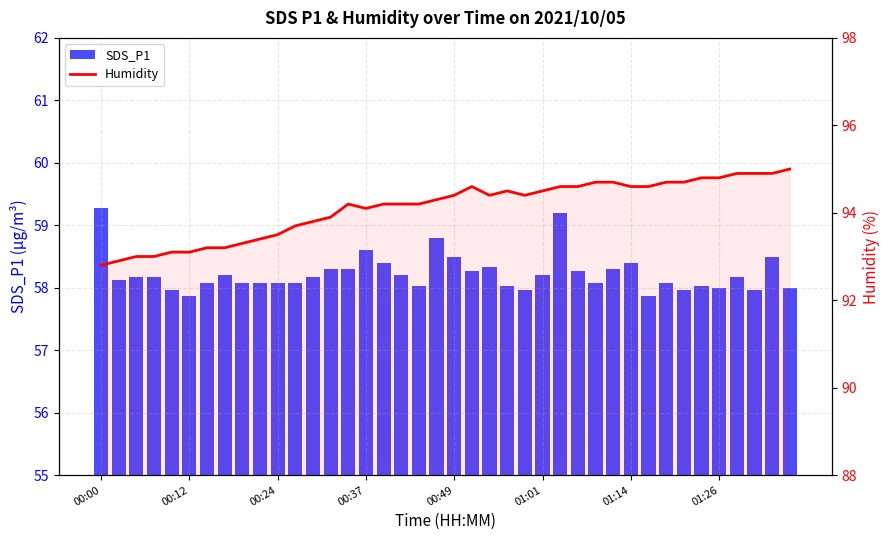

At 01:14, list the series in order from largest to smallest.

Humidity, SDS_P1